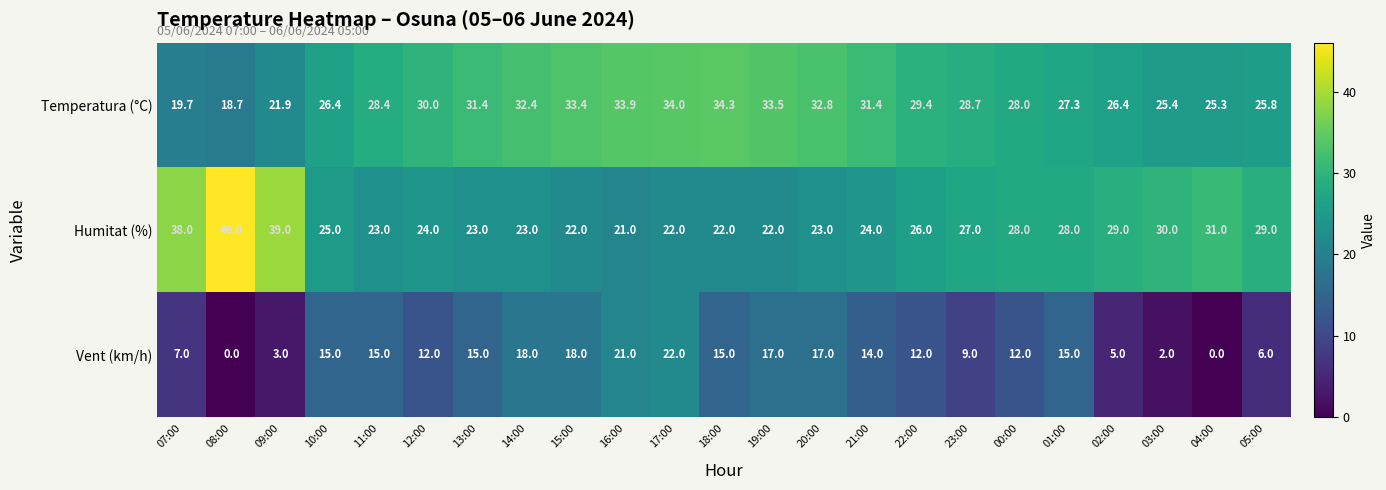

Which series has the largest range (max minus min)?

Humitat (%)